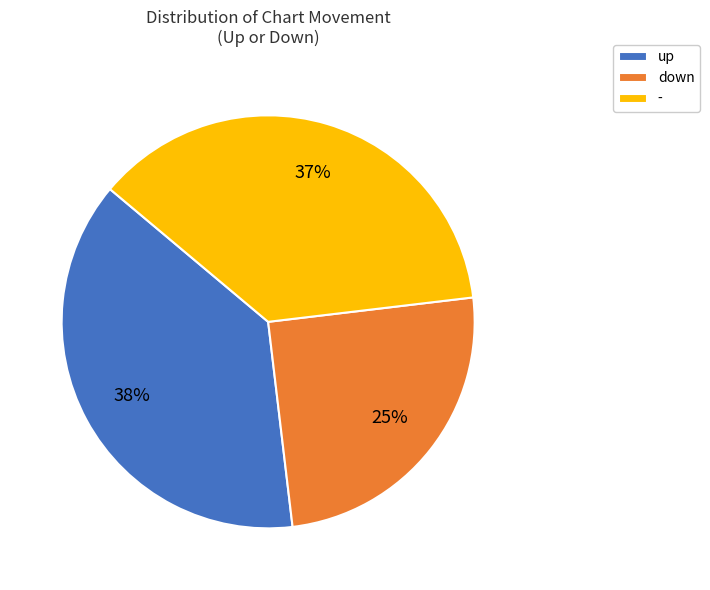

Which slice is the largest?

up